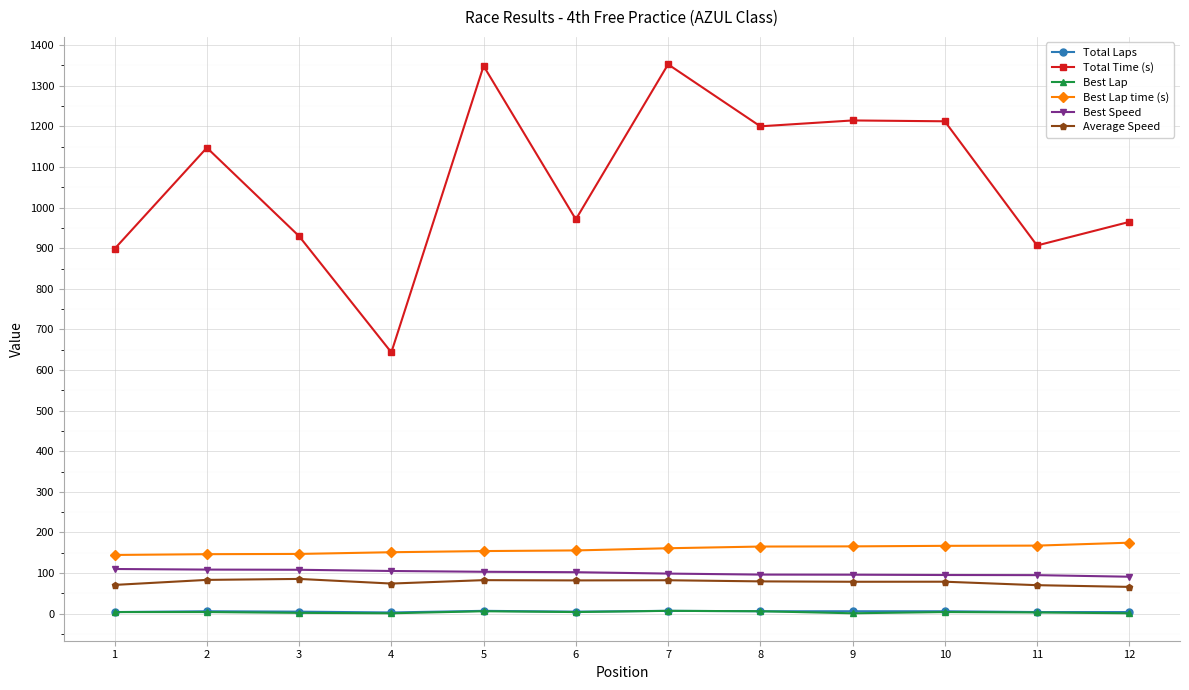

Between 7 and 12, which series saw the biggest shift?

Total Time (s)